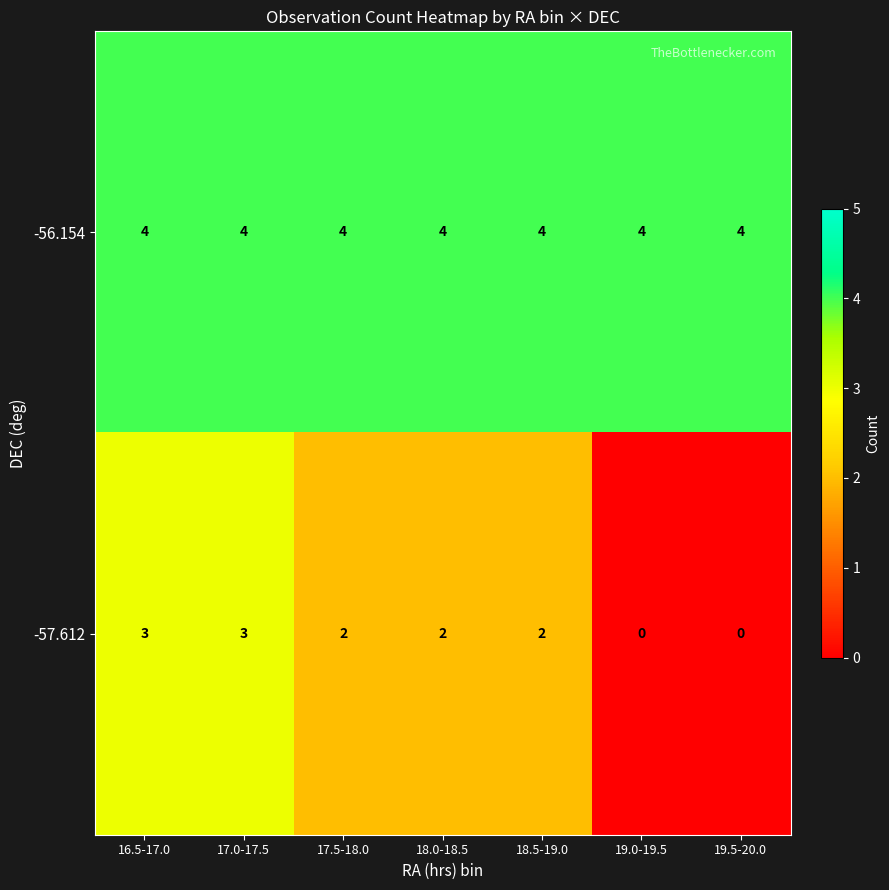

Reading left to right, extract all data points from this chart.

-56.154: 4	4	4	4	4	4	4
-57.612: 3	3	2	2	2	0	0